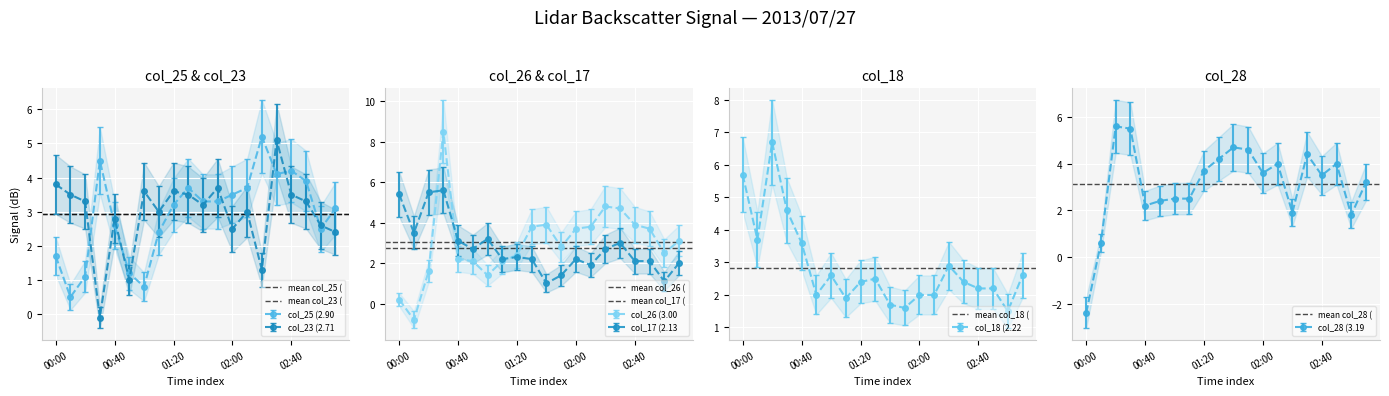

After their last crossing, which series has the higher values: col_25 (2.90 or col_23 (2.71?

col_25 (2.90